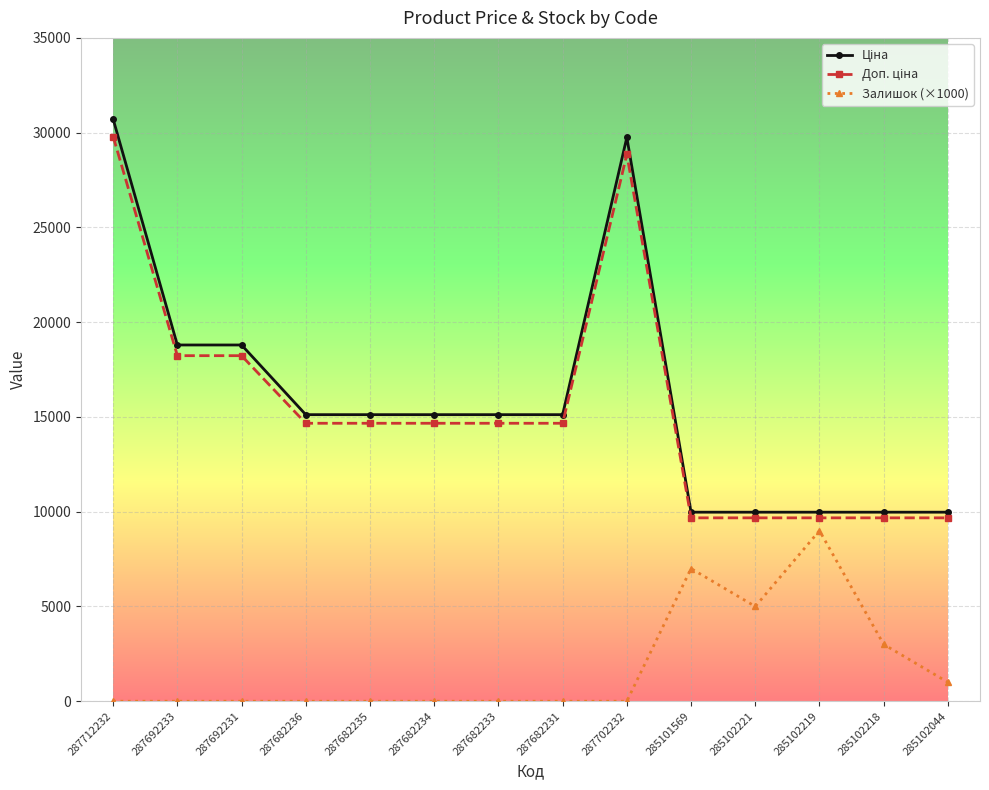

What is the difference between the second highest and minimum values in the Залишок (×1000) series?

7000.0